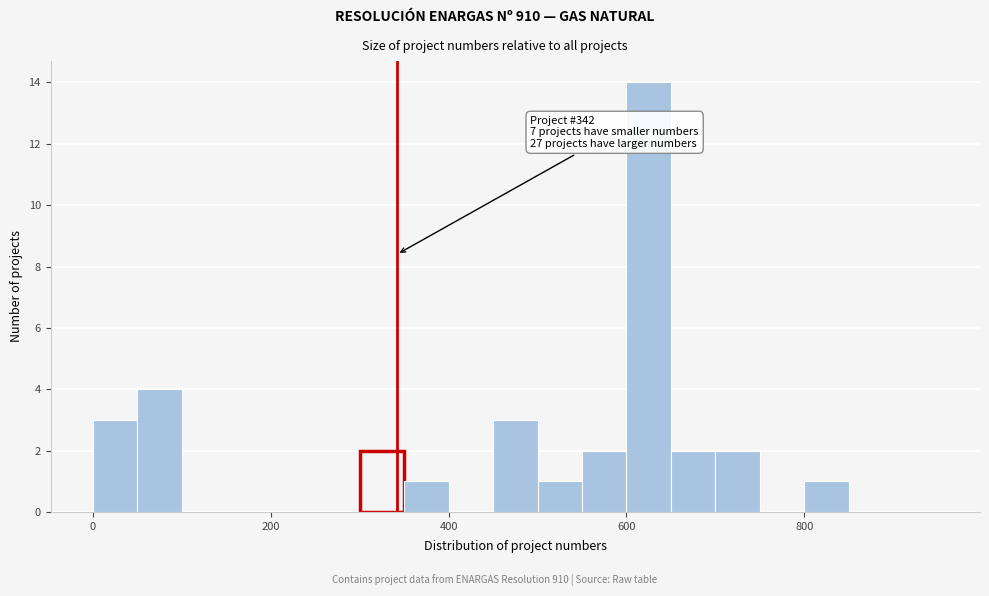

Read against the x-axis, roughly where is the centre of the tallest bar?

620